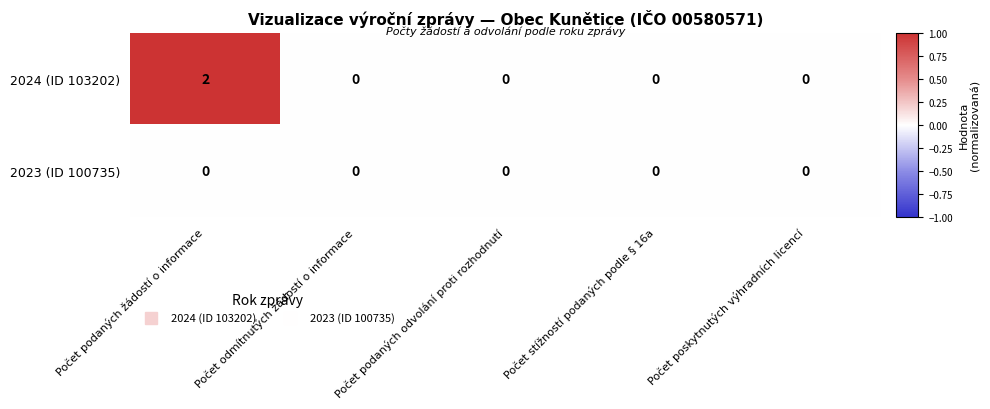

Reading left to right, what are all the values shown in this chart?

2024 (ID 103202): 2	0	0	0	0
2023 (ID 100735): 0	0	0	0	0